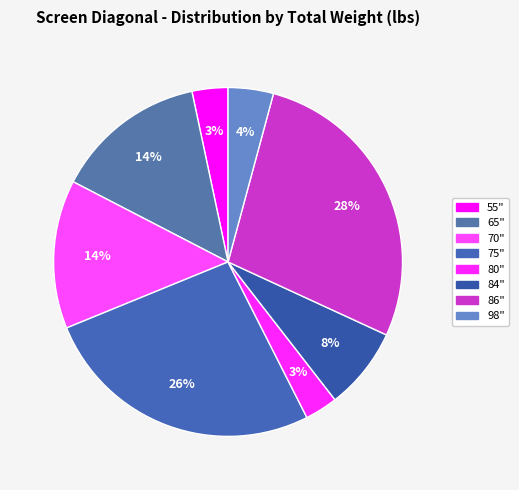

True or false: 55" accounts for 1% of the total.

False